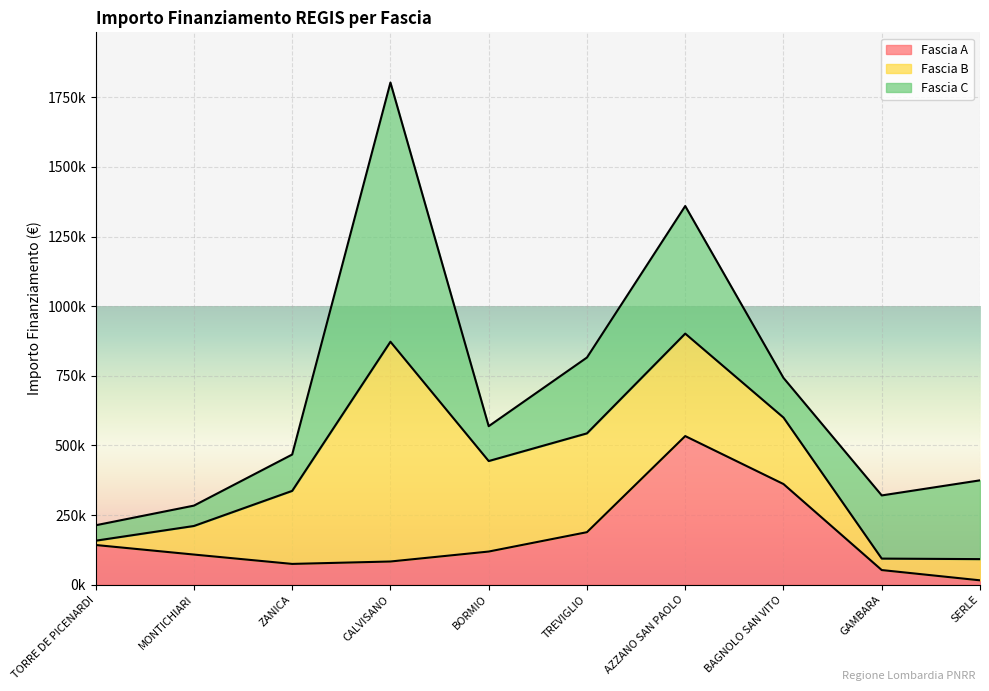

In Fascia C, how many points are higher than both neighbors (excluding endpoints)?

2